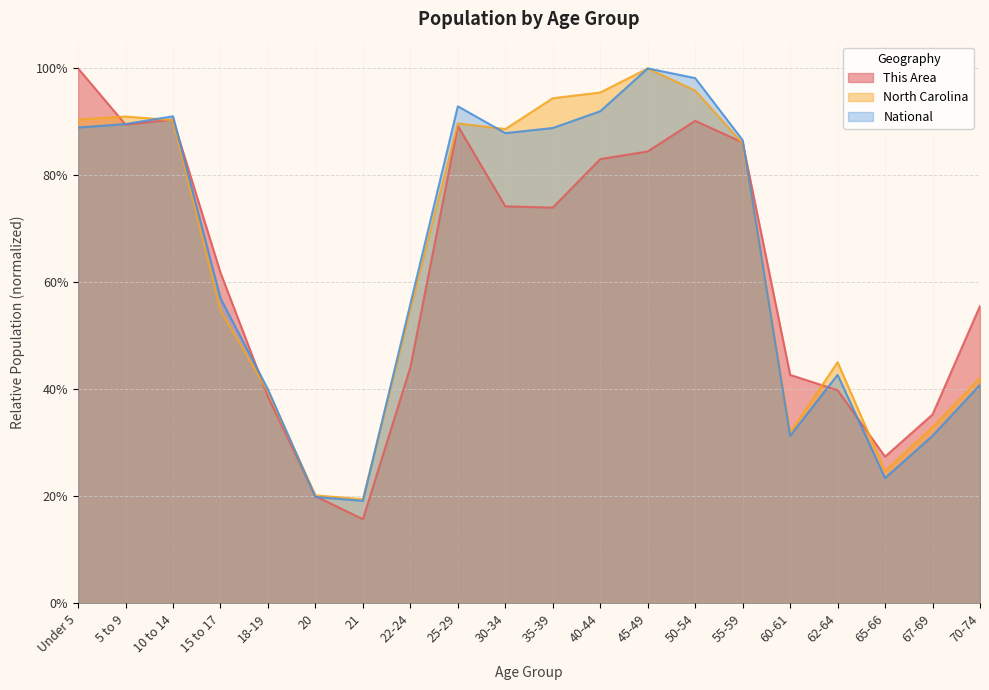

Where do This Area and North Carolina first cross each other?

Under 5 and 5 to 9